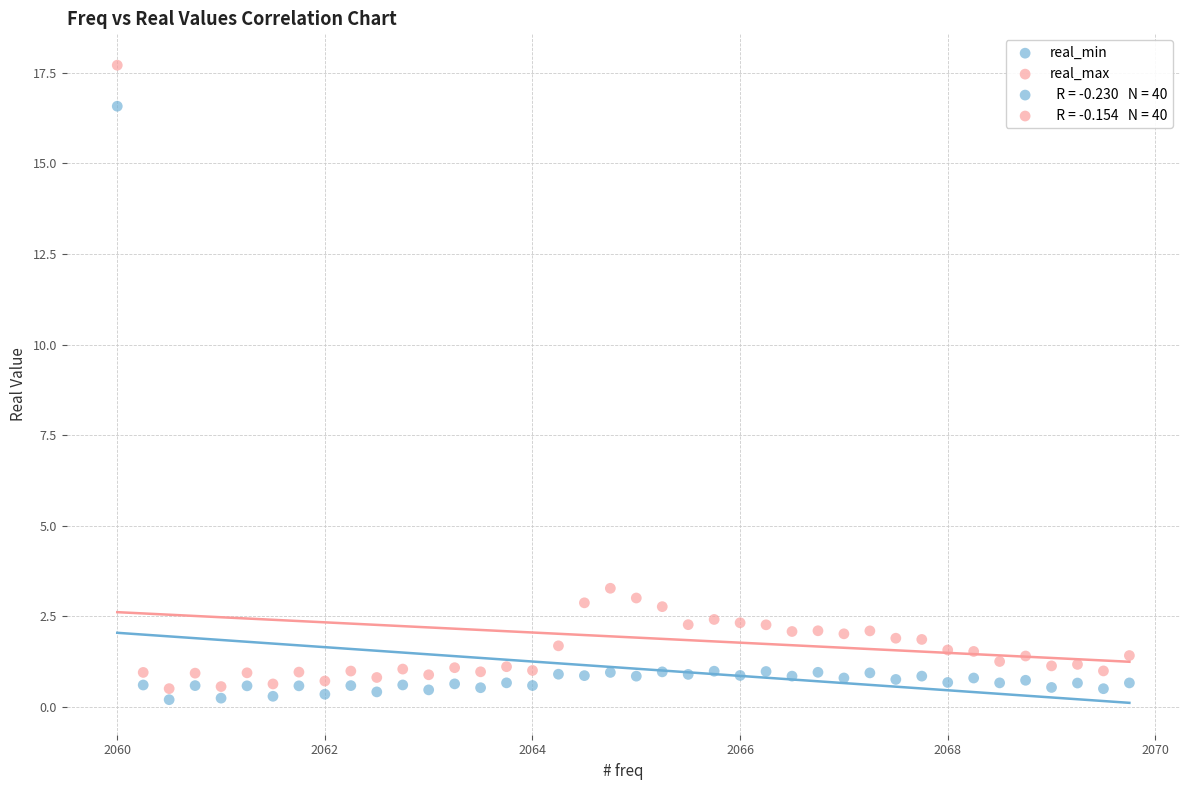

Which series contains the highest Y value?

real_max